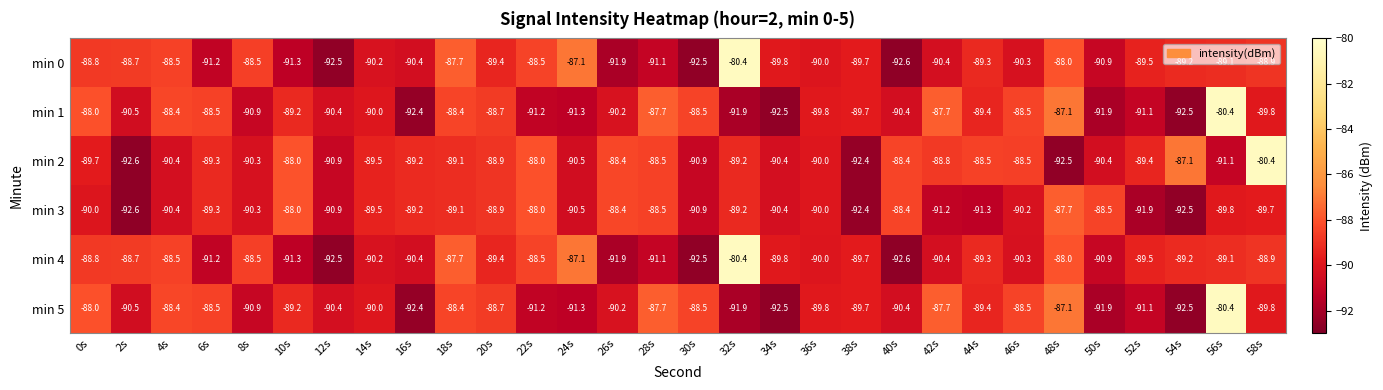

At how many categories does at least one series exceed -87?

3